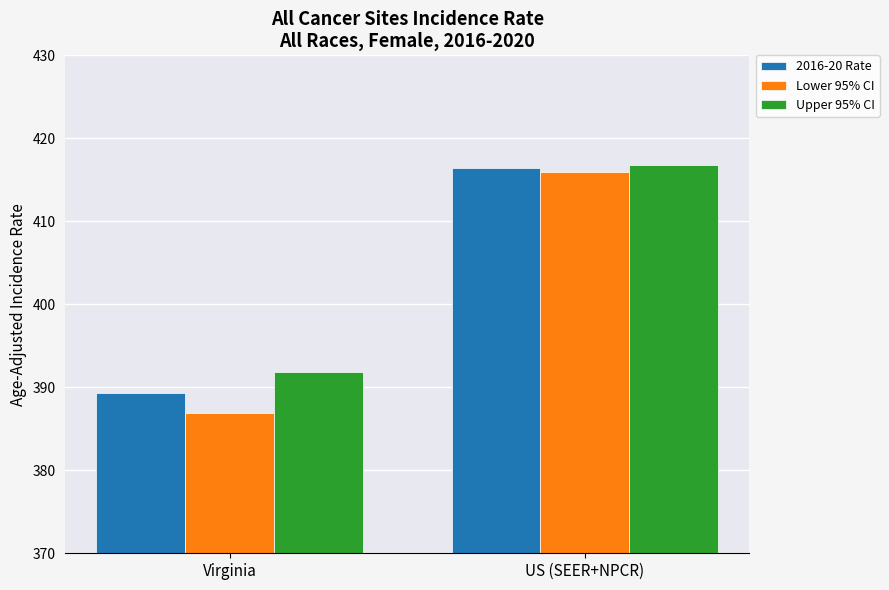

Rank the categories by Upper 95% CI value from highest to lowest.

US (SEER+NPCR), Virginia